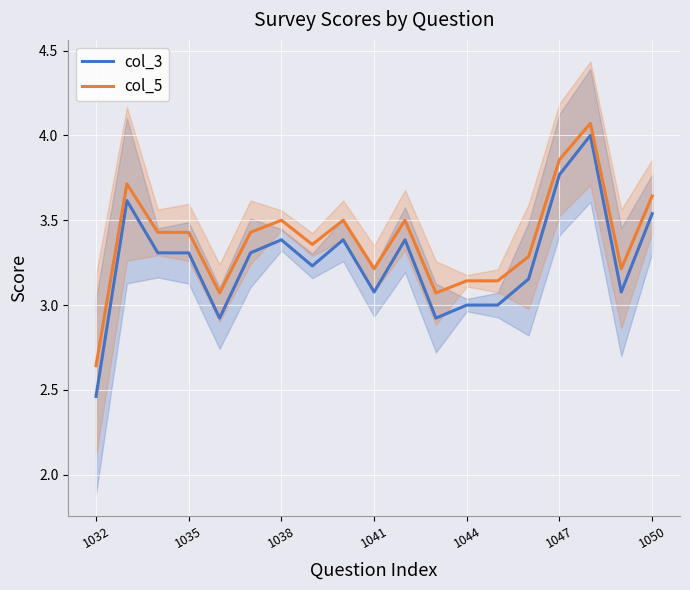

What are all the series names shown in the legend?

col_3, col_5